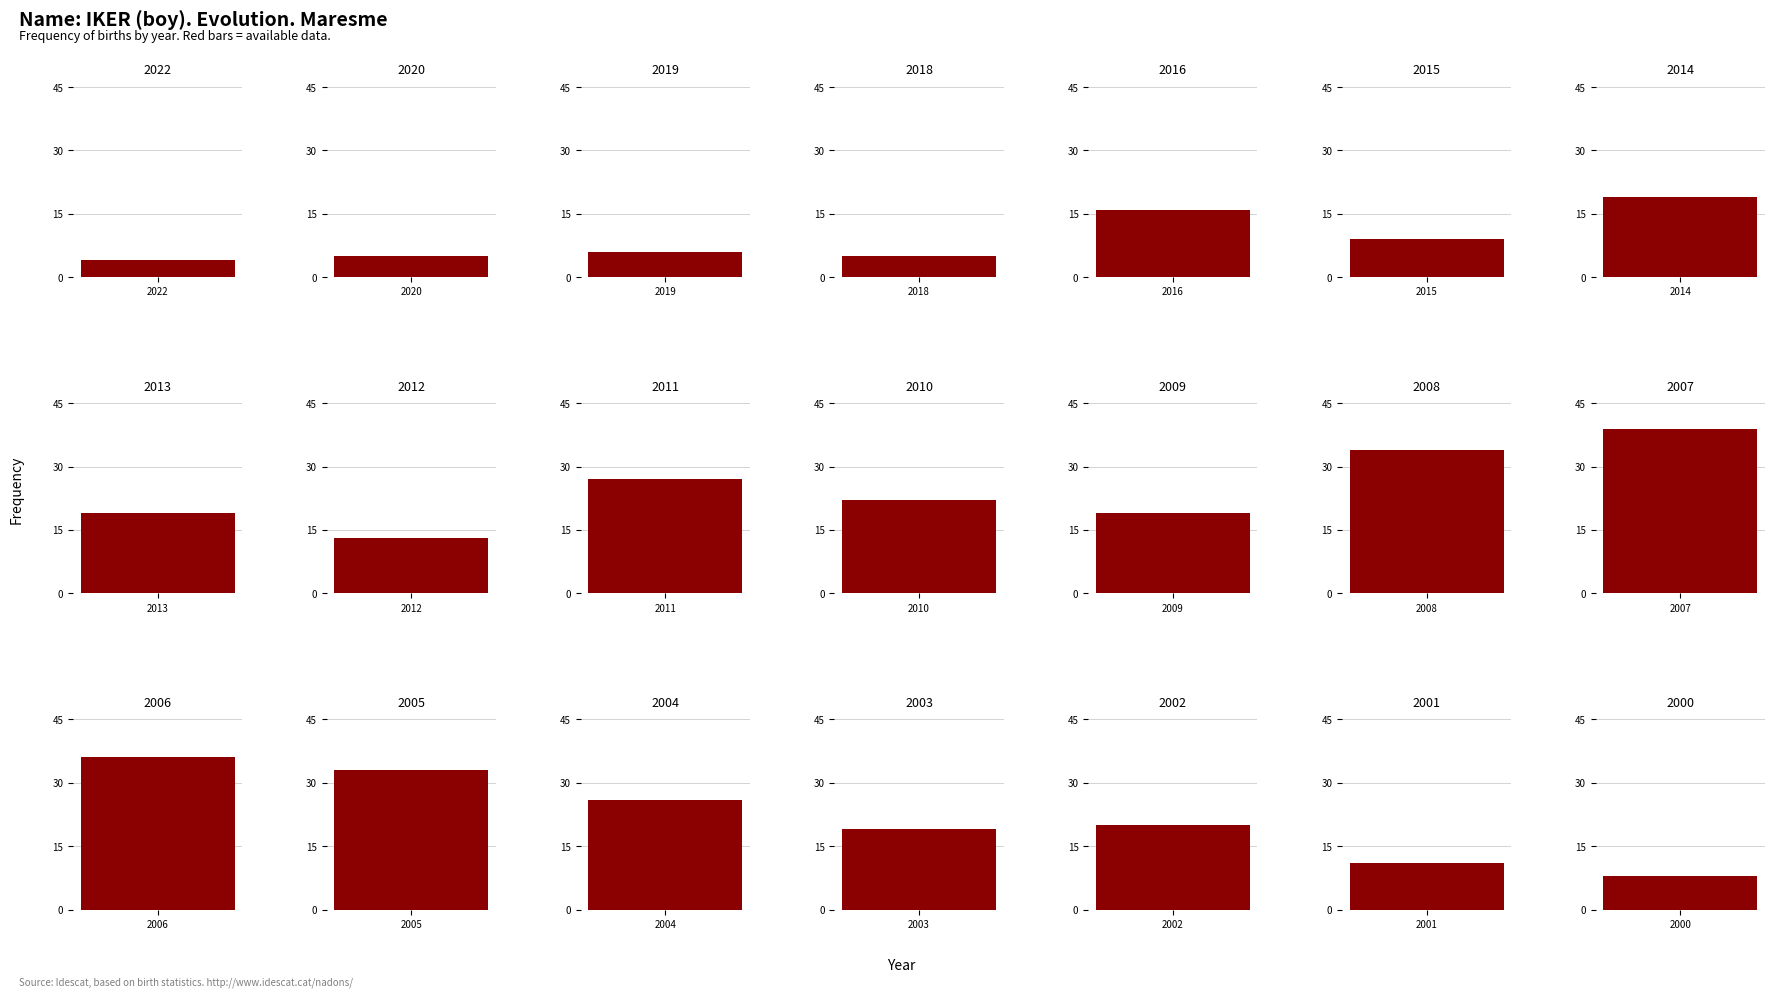

At which category does the chart reach its peak across all series?

2007